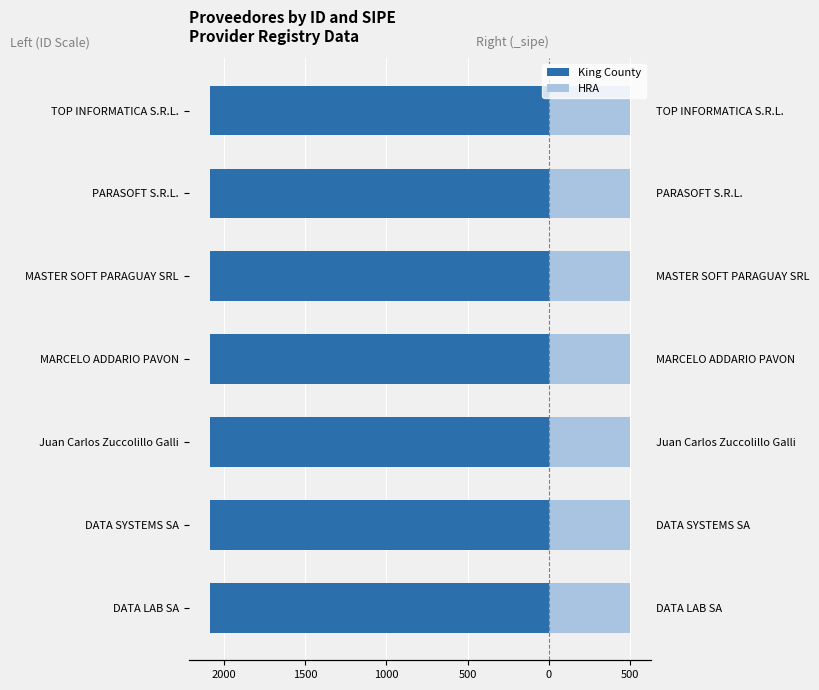

What are all the series names shown in the legend?

King County, HRA